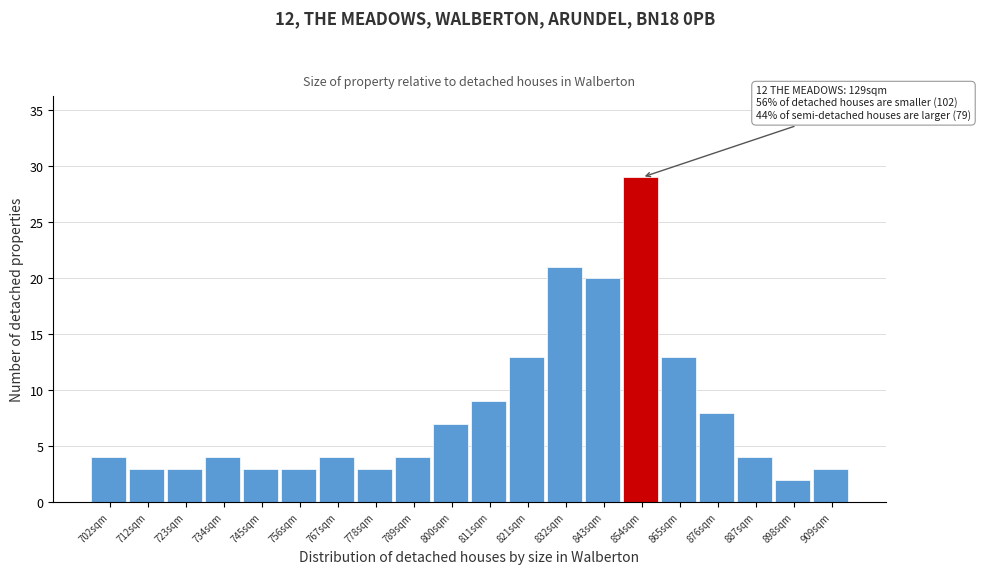

Reading left to right, transcribe all the data shown in this chart.

702sqm=4	712sqm=3	723sqm=3	734sqm=4	745sqm=3	756sqm=3	767sqm=4	778sqm=3	789sqm=4	800sqm=7	811sqm=9	821sqm=13	832sqm=21	843sqm=20	854sqm=29	865sqm=13	876sqm=8	887sqm=4	898sqm=2	909sqm=3